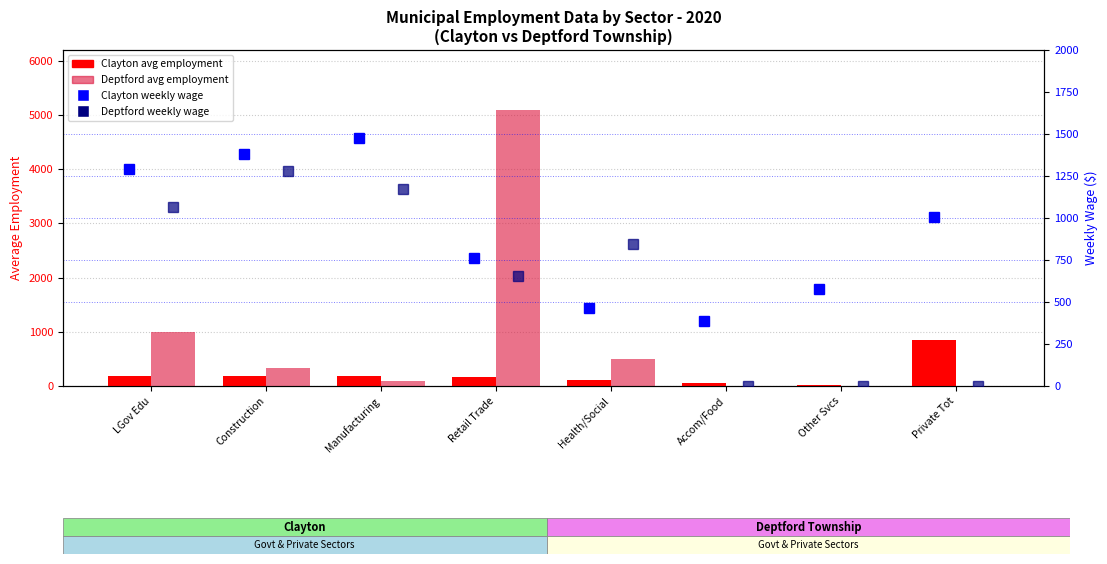

Is the value of Deptford Weekly Wage at LGov Edu greater than the value of Deptford Avg Employment at Other Svcs?

Yes